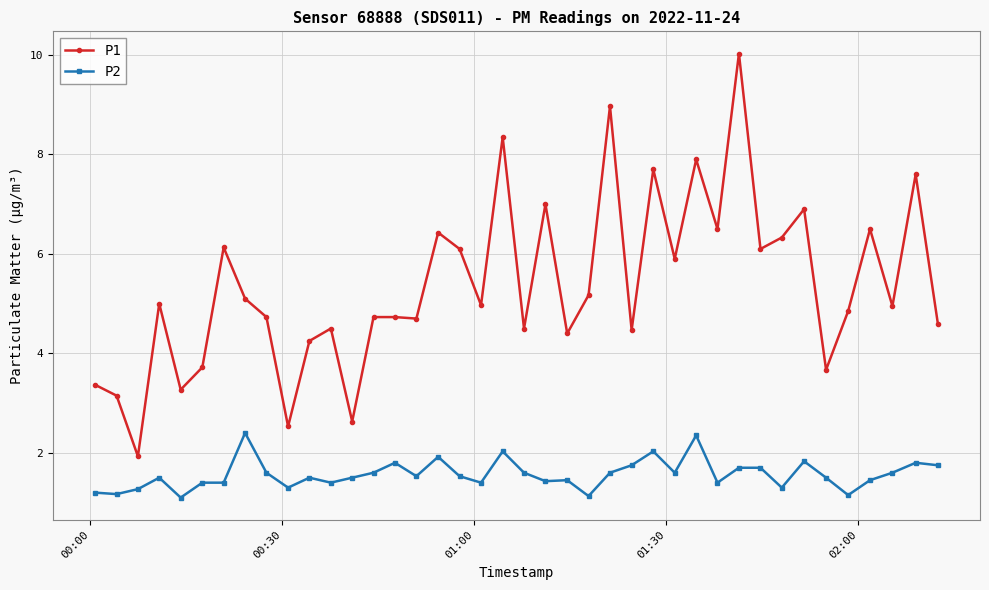

Which series has the largest total across all categories?

P1